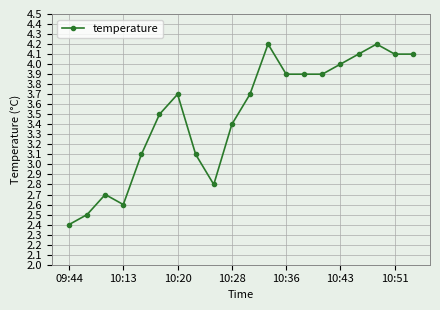

What is the value of the 19th point from the left?

4.1